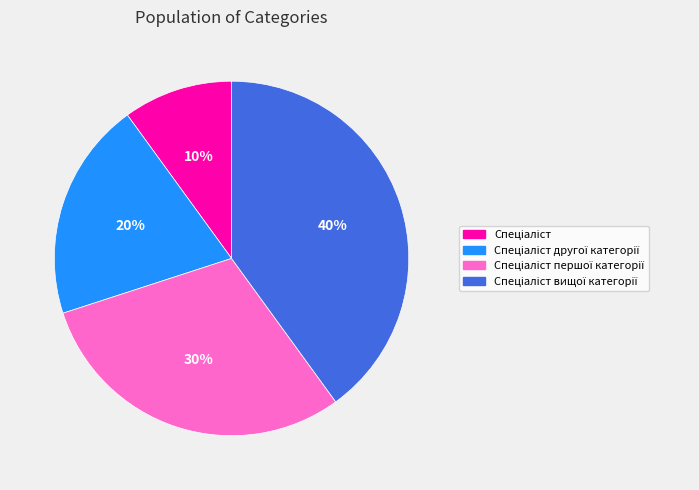

To the nearest percent, what is the difference between the largest and smallest slice percentages?

30%